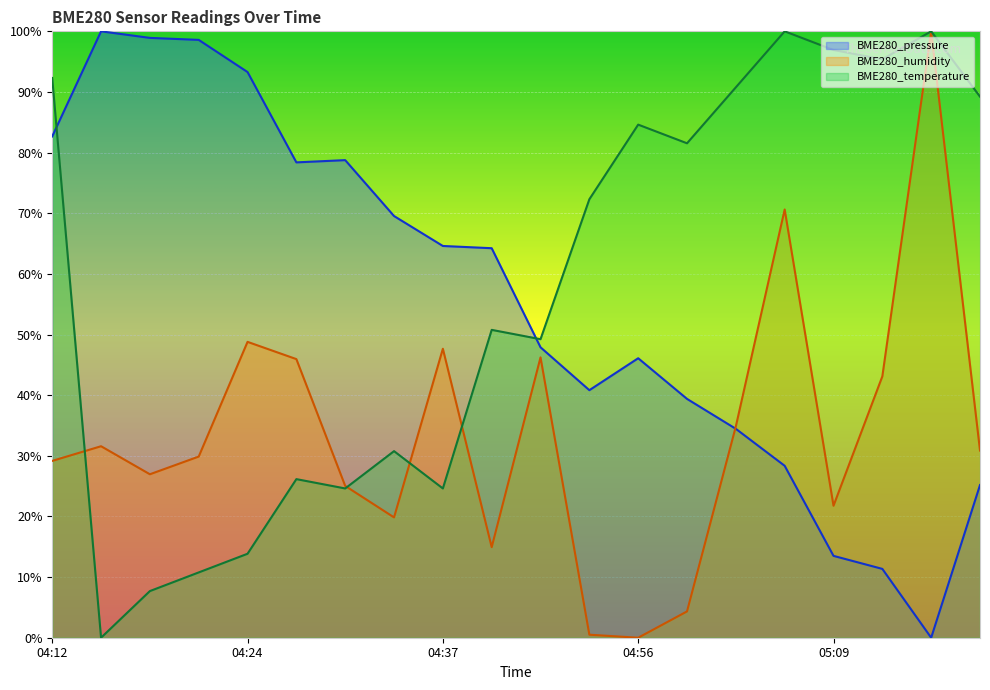

At which category does BME280_pressure reach its first local valley?

04:27